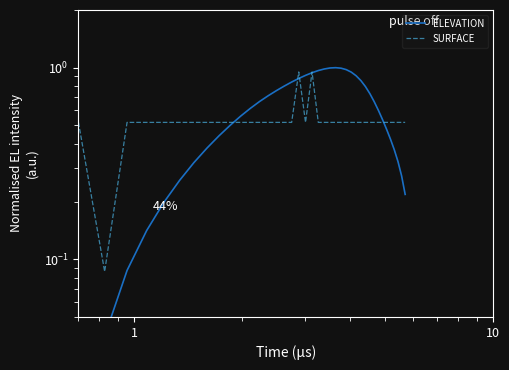

Which series has the largest total across all categories?

ELEVATION